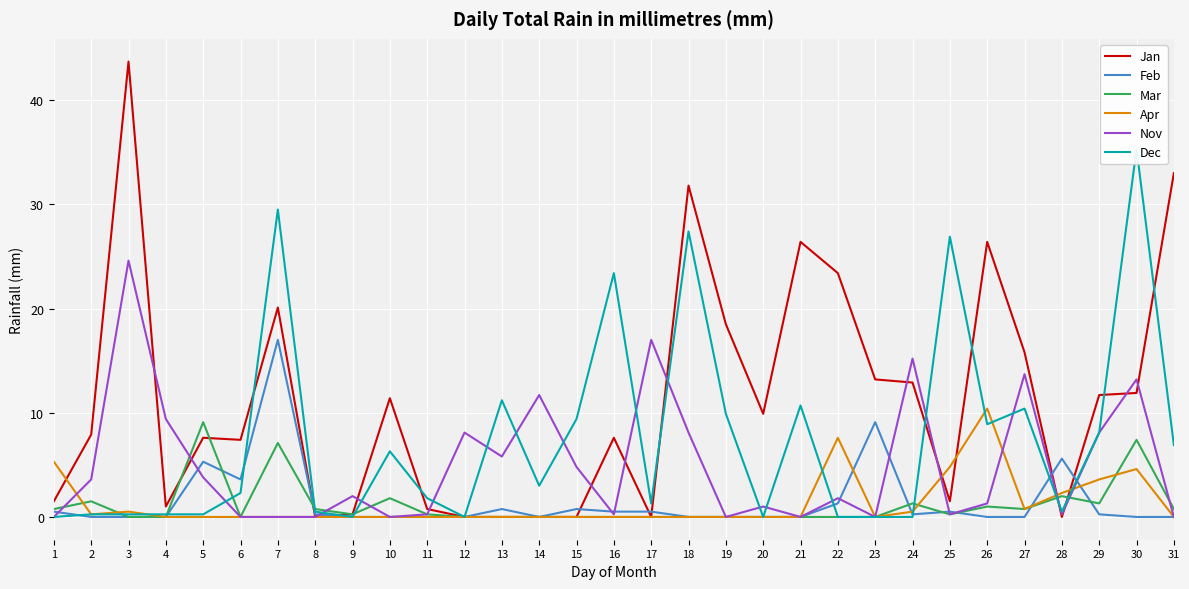

What is the difference between the Jan values at 27 and 22?

7.6